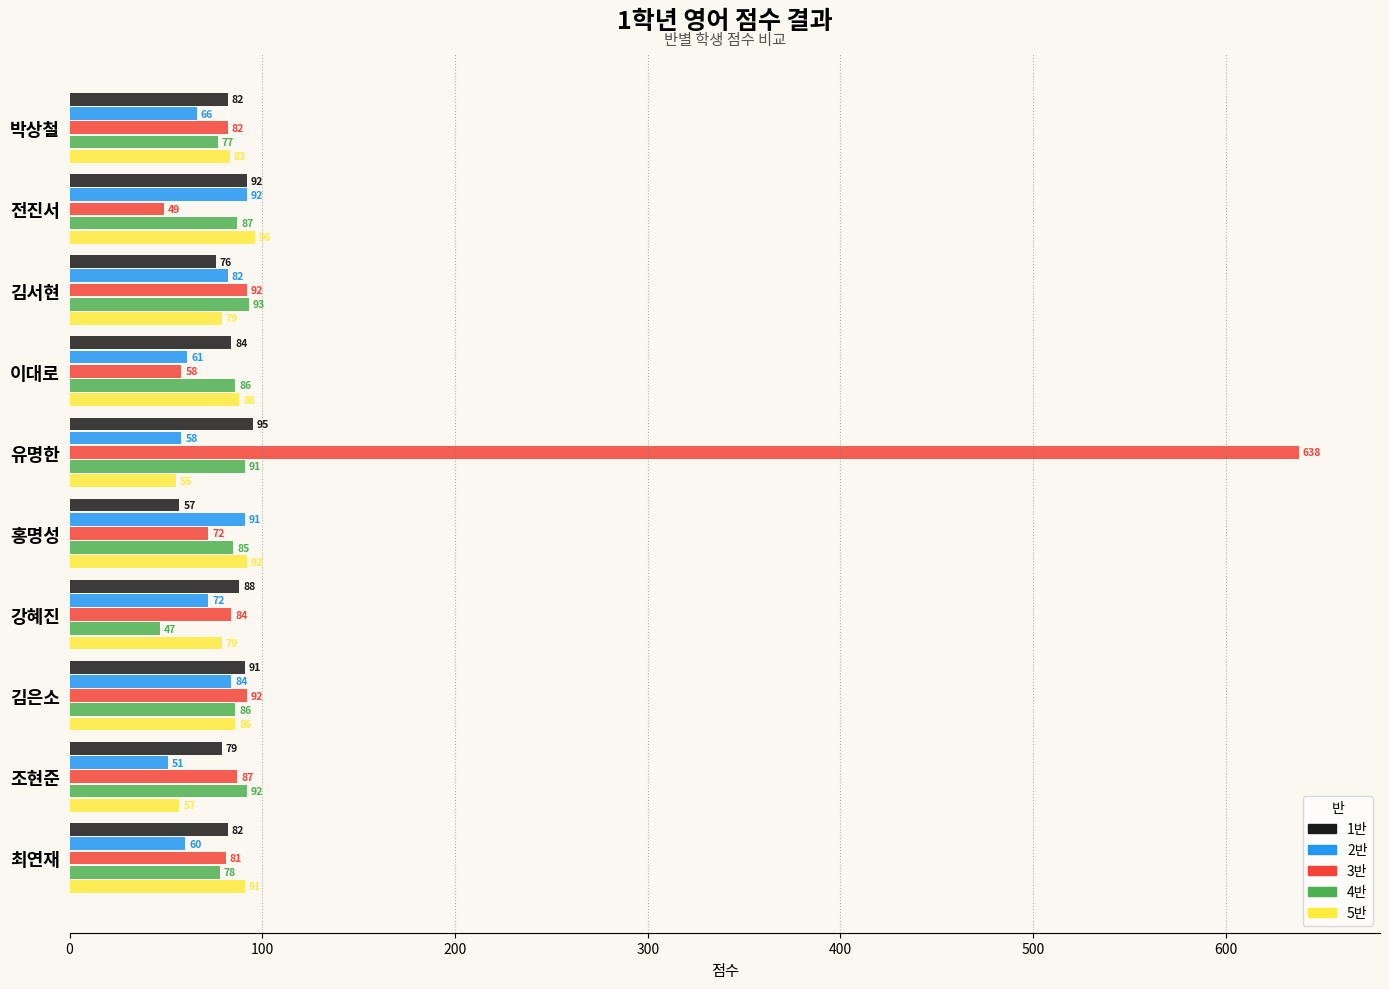

Which series has the largest total across all categories?

3반